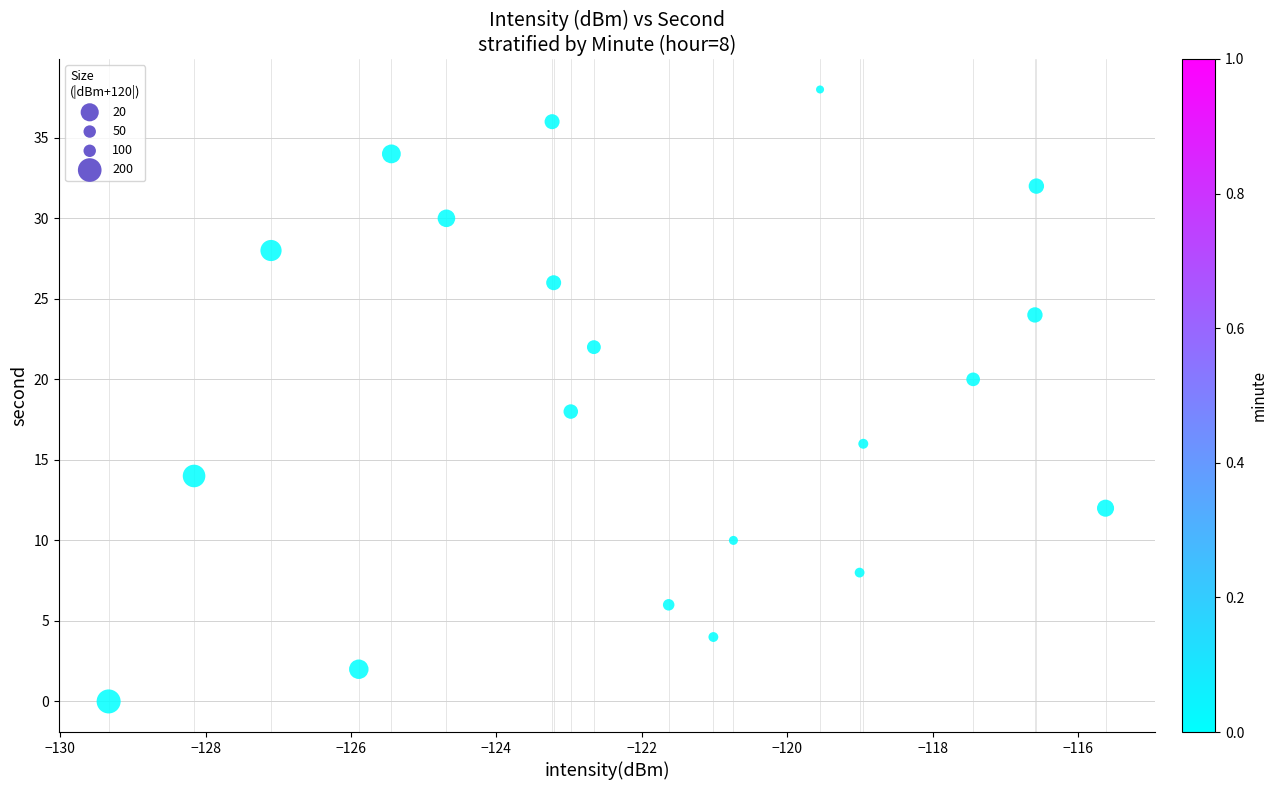

What is the range of Y values (max minus min)?

38